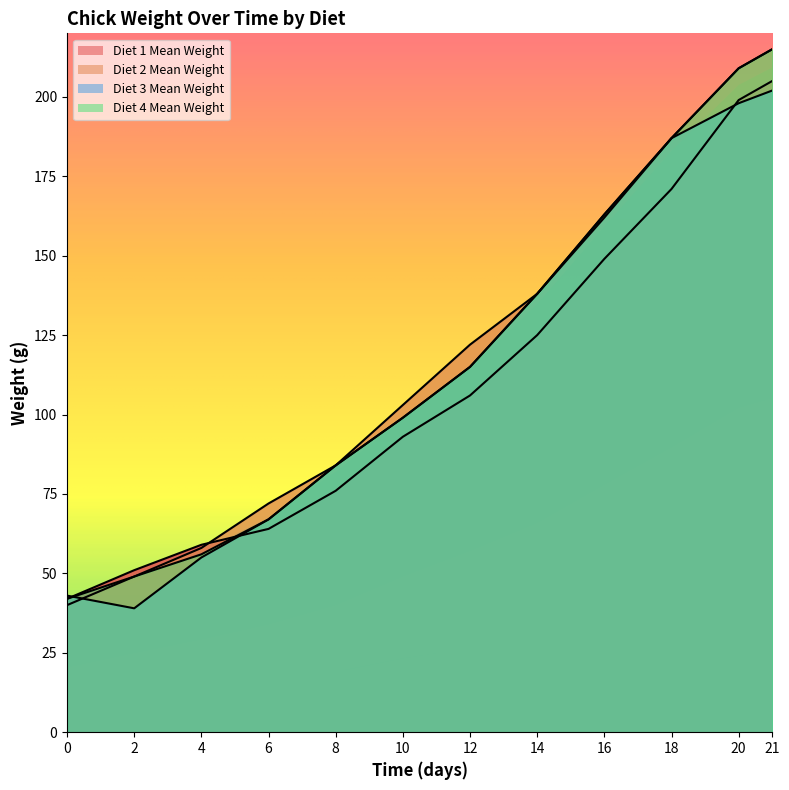

Which series changed the most between 6 and 16?

Diet 3 Mean Weight